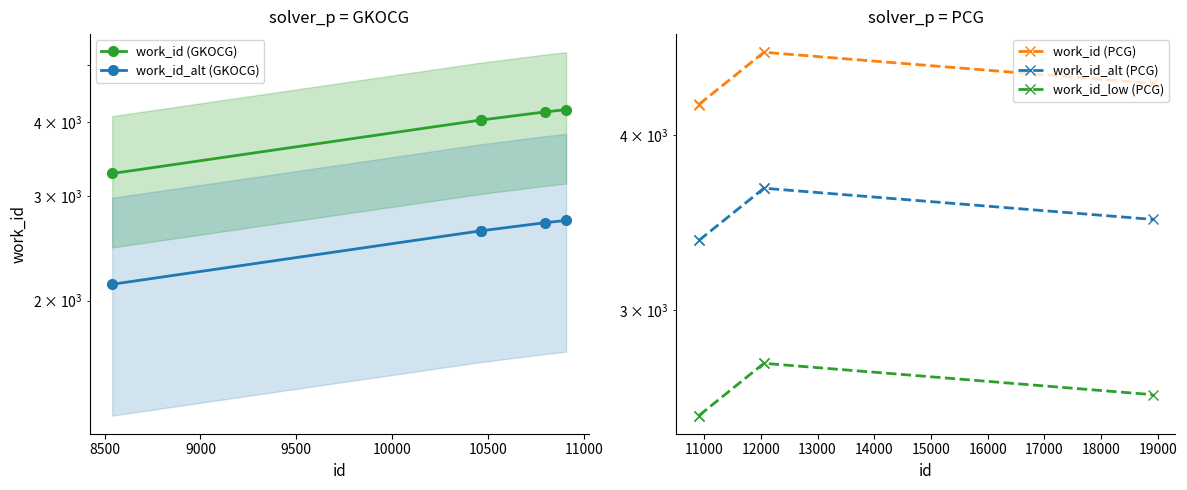

What is the difference between the maximum and minimum values in the work_id (GKOCG) series?

925